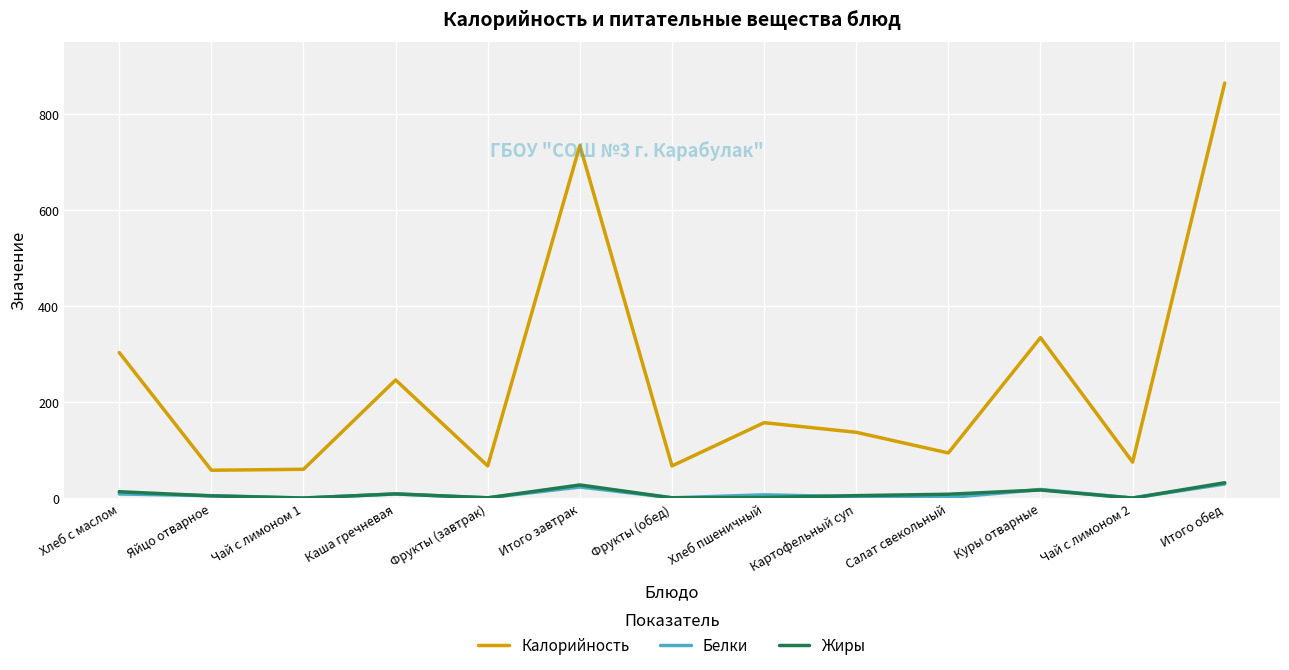

Which category has the highest value across all series?

Итого обед